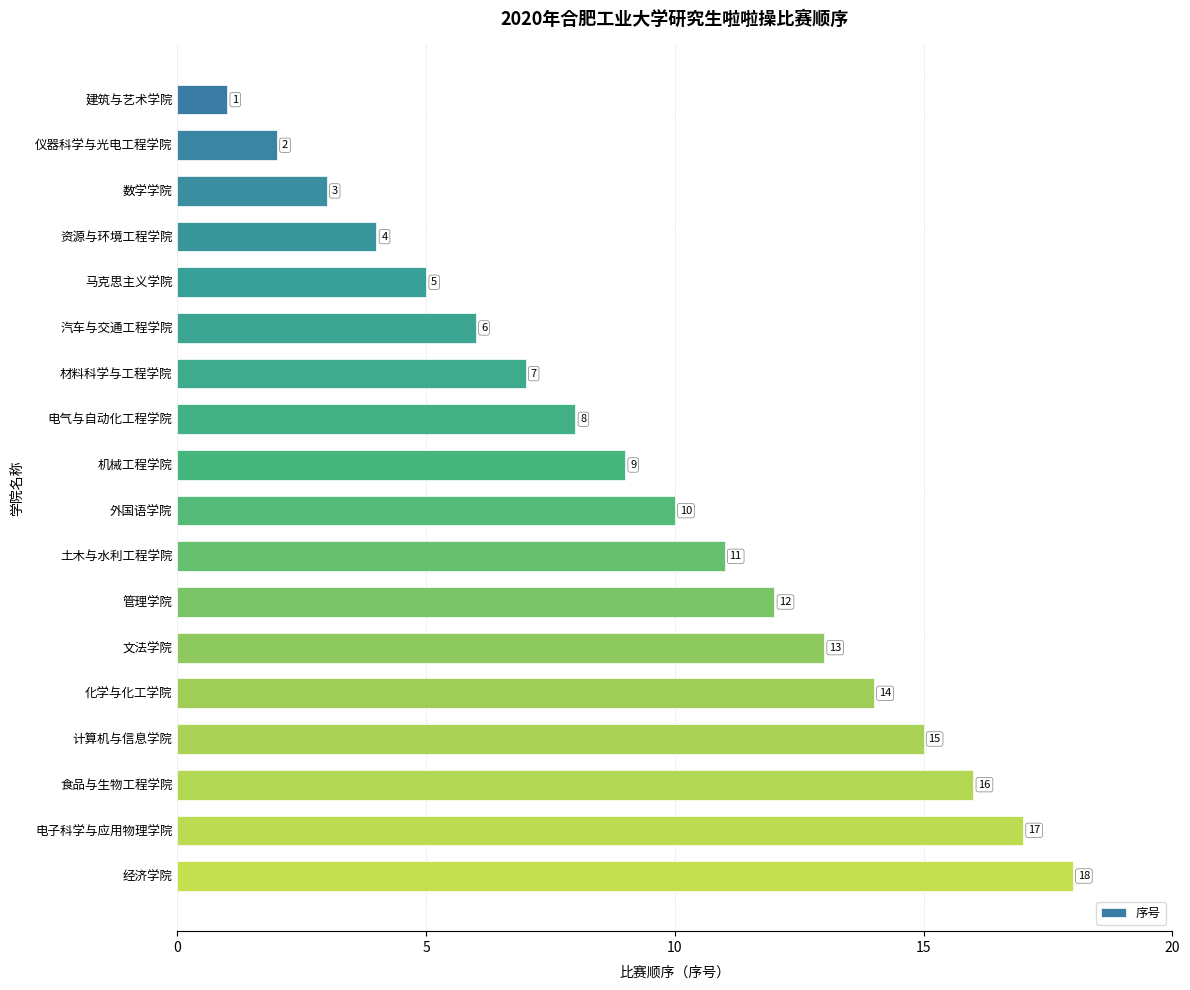

The value at 仪器科学与光电工程学院 is 3. True or false?

False